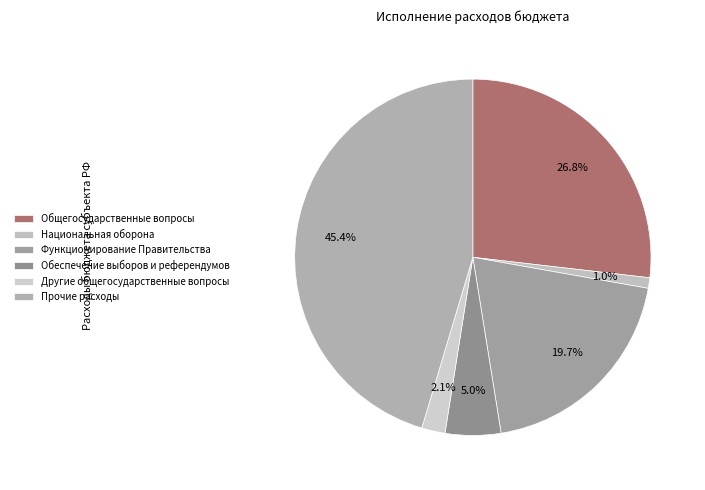

Combined, what portion of the pie is Общегосударственные вопросы and Другие общегосударственные вопросы?

29.0%